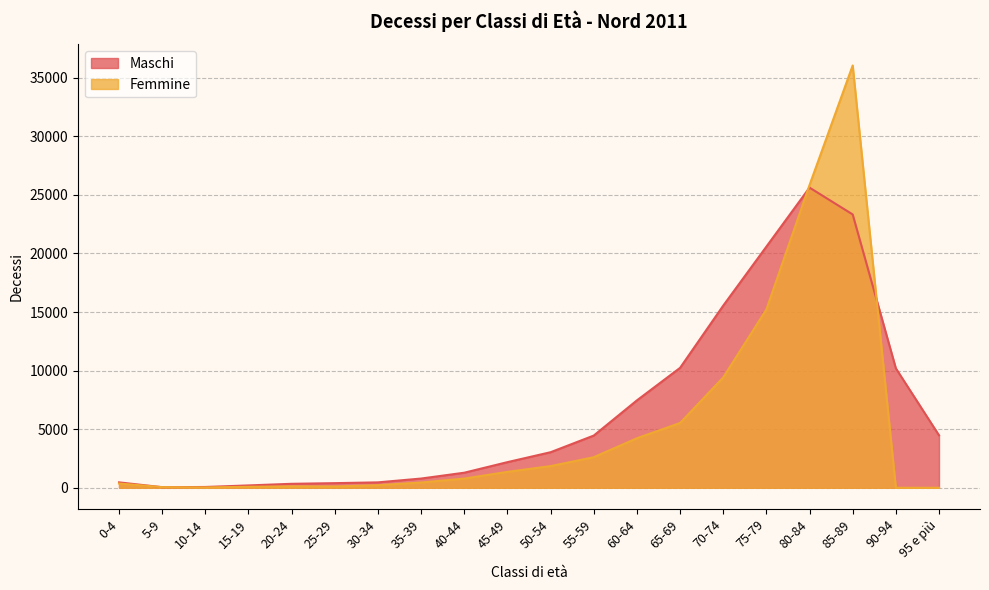

After their last crossing, which series has the higher values: Femmine or Maschi?

Maschi